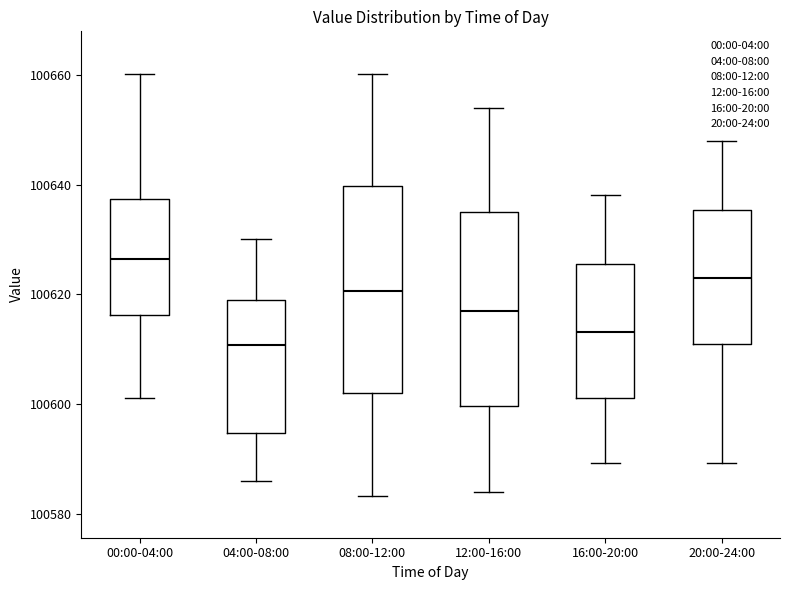

Where is the upper edge of the box for 12:00-16:00 on the y-axis? The values are not printed on the chart, so give them approximately, as read against the axis.

100636